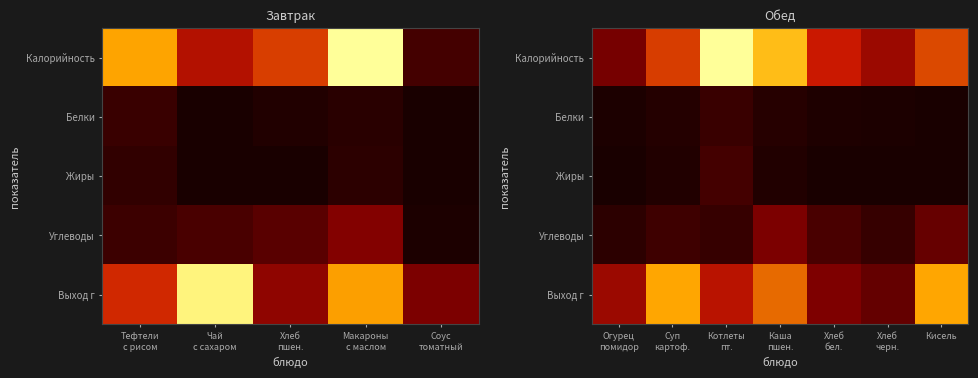

What is the total value across all series at Хлеб черн.?

103.9